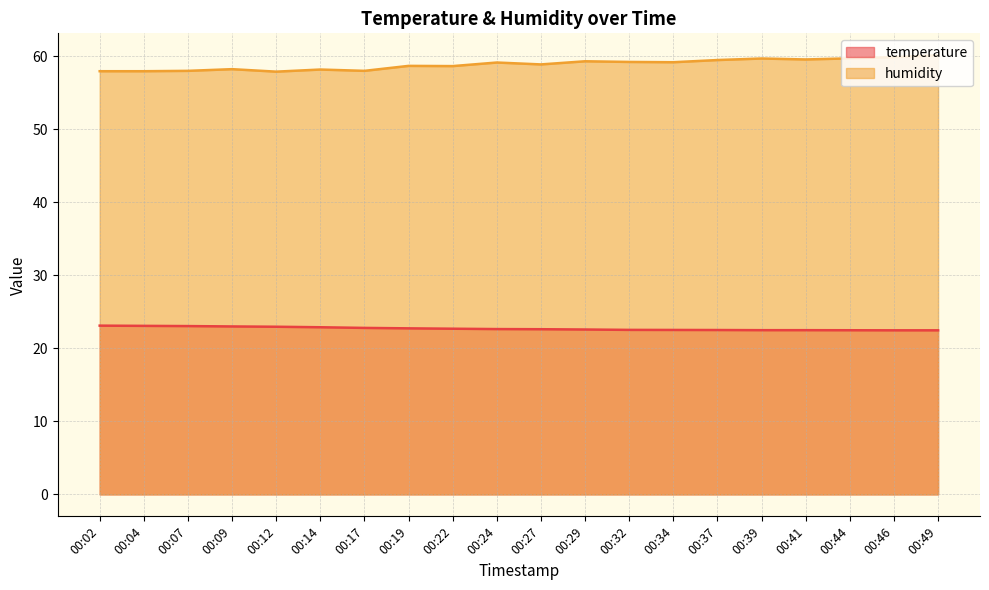

What is the minimum value for temperature?

22.5